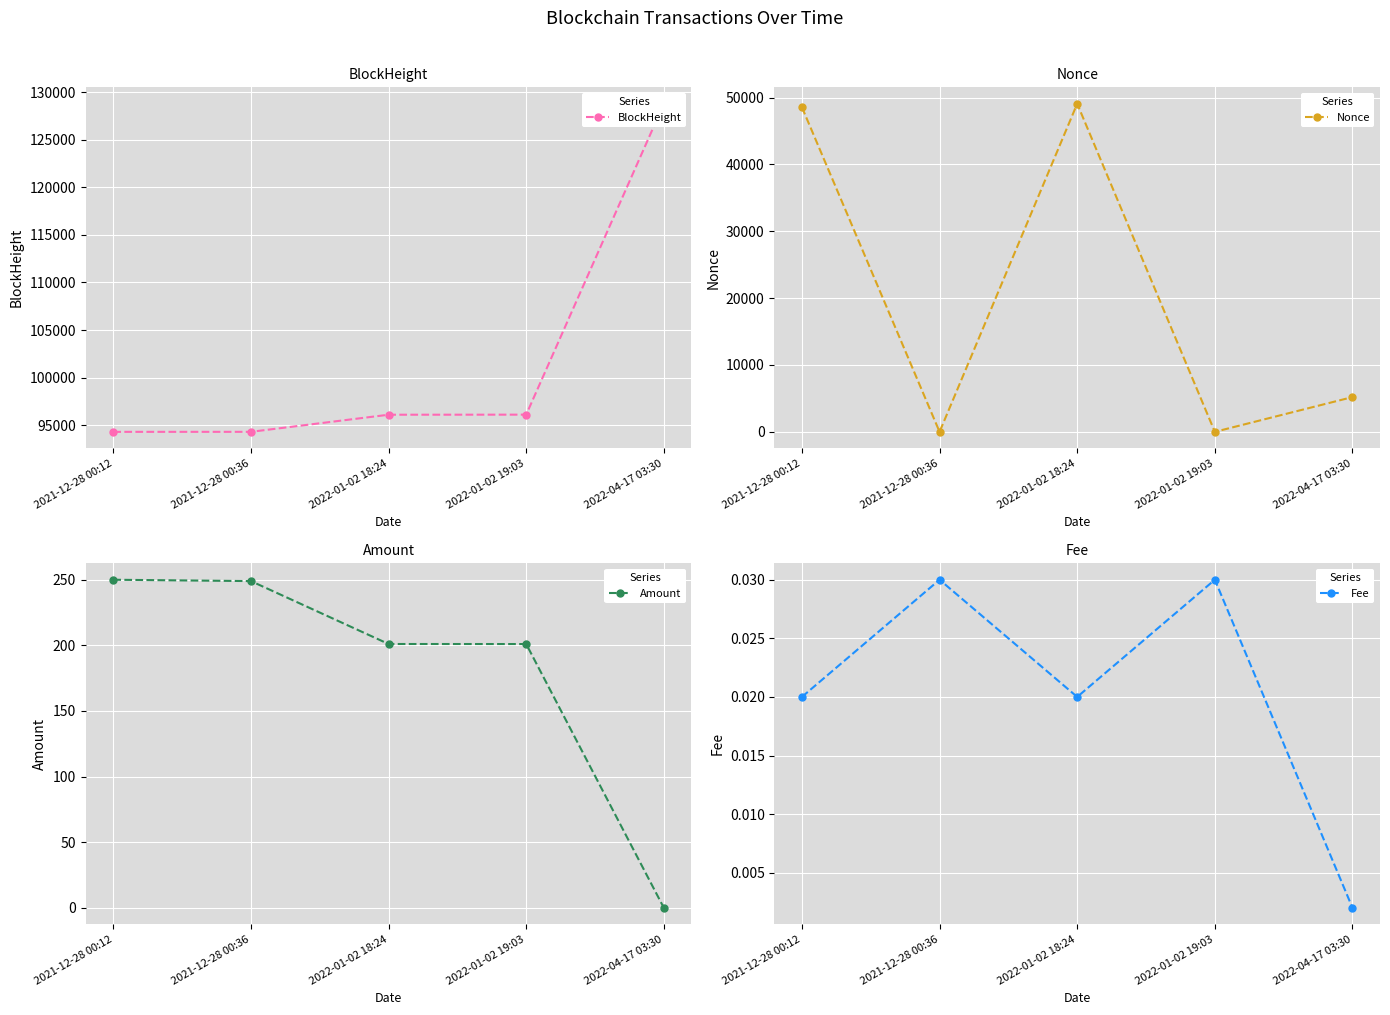

Which series has the widest spread of values?

Nonce